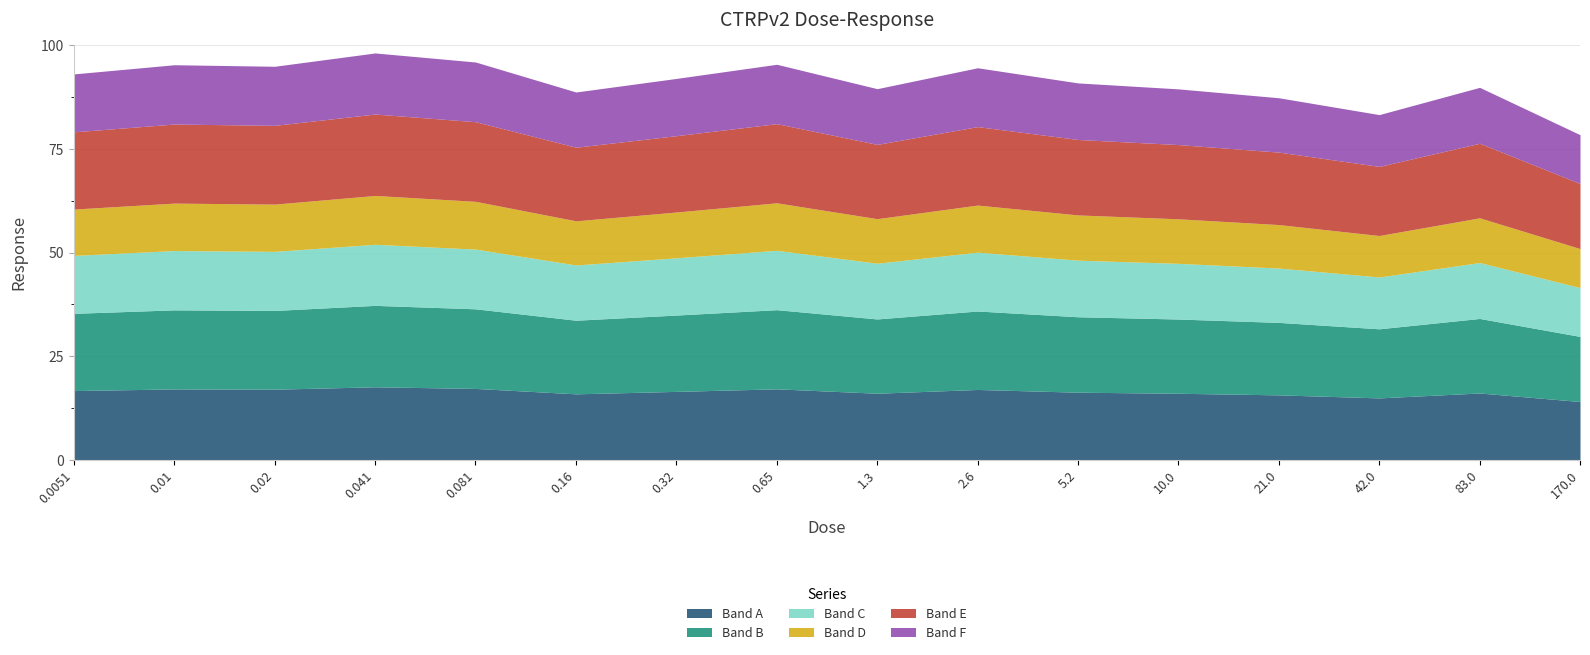

What position from the left is 0.65?

8